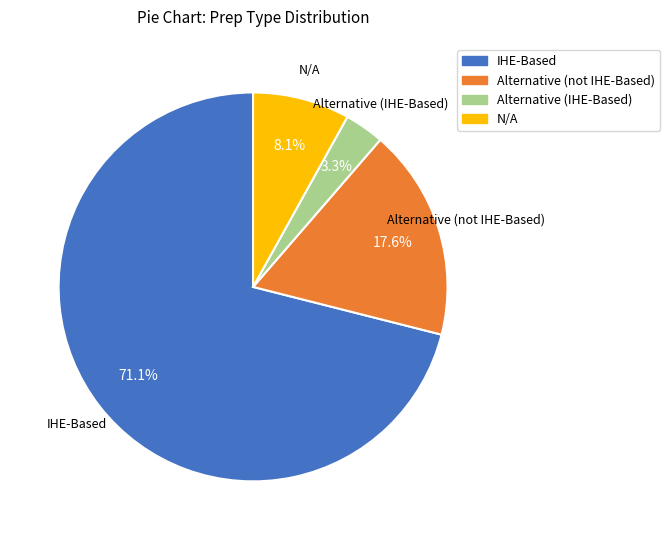

Which has a higher value, IHE-Based or Alternative (not IHE-Based)?

IHE-Based